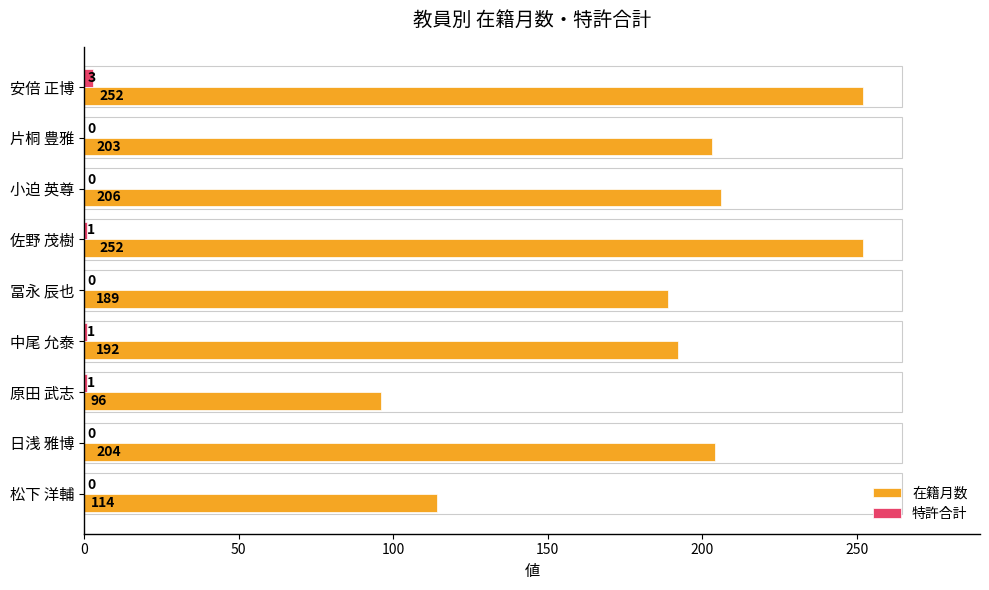

Is the value of 特許合計 at 小迫 英尊 greater than the value of 在籍月数 at 佐野 茂樹?

No